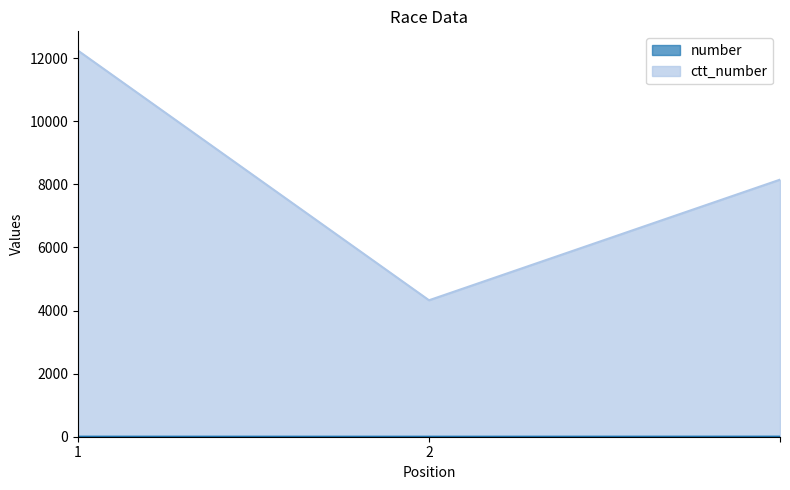

What is the label of the 2nd point from the left?

2